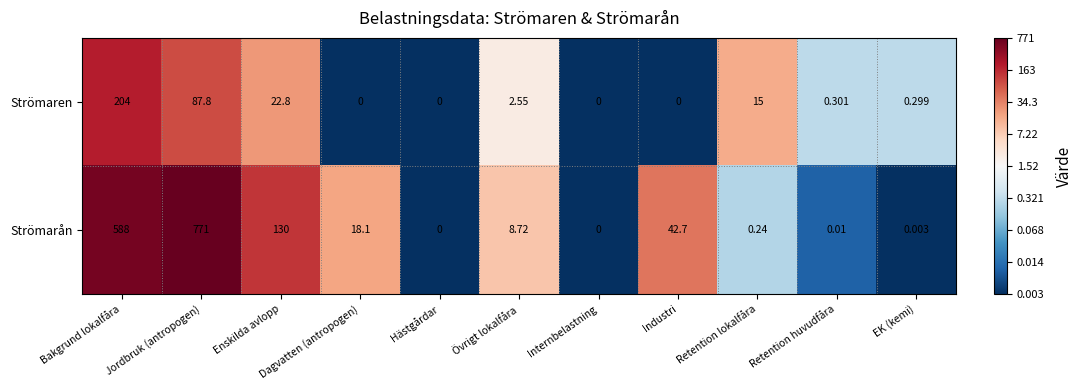

Which series changed the most between Jordbruk (antropogen) and Retention huvudfåra?

Strömarån